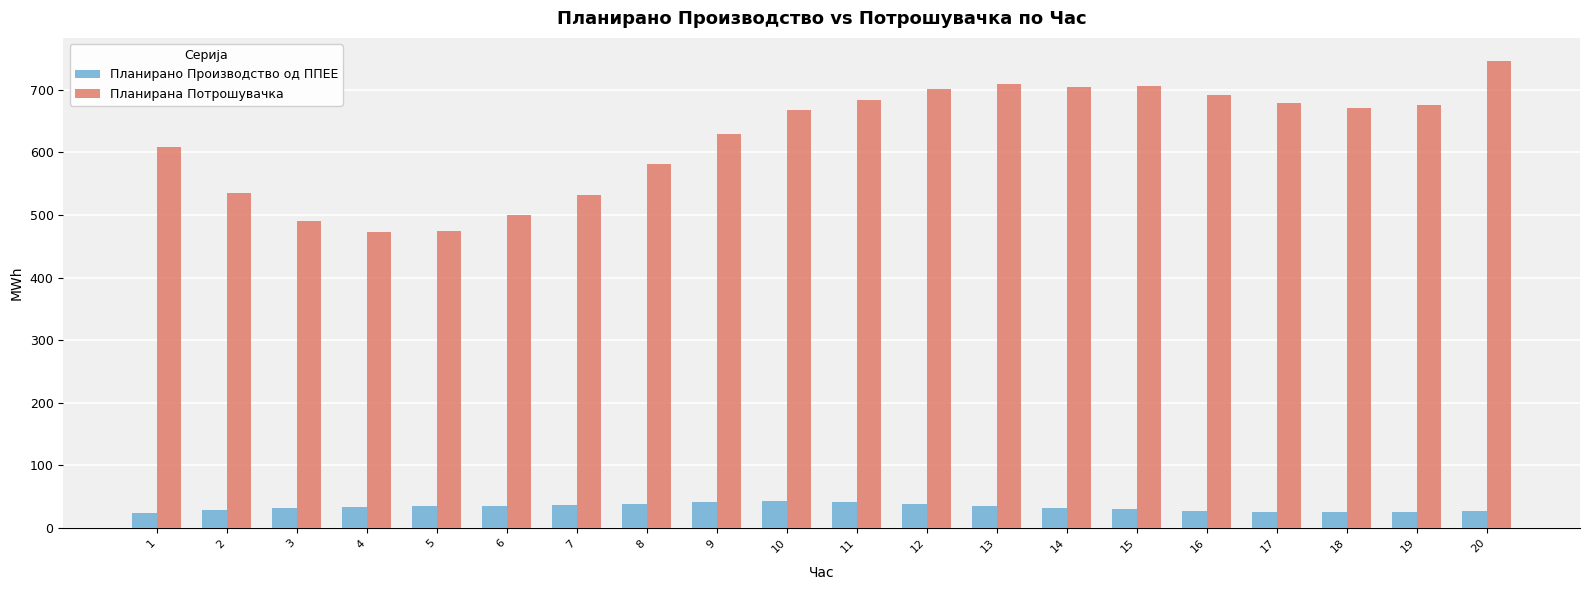

Which series has the largest total across all categories?

Планирана Потрошувачка